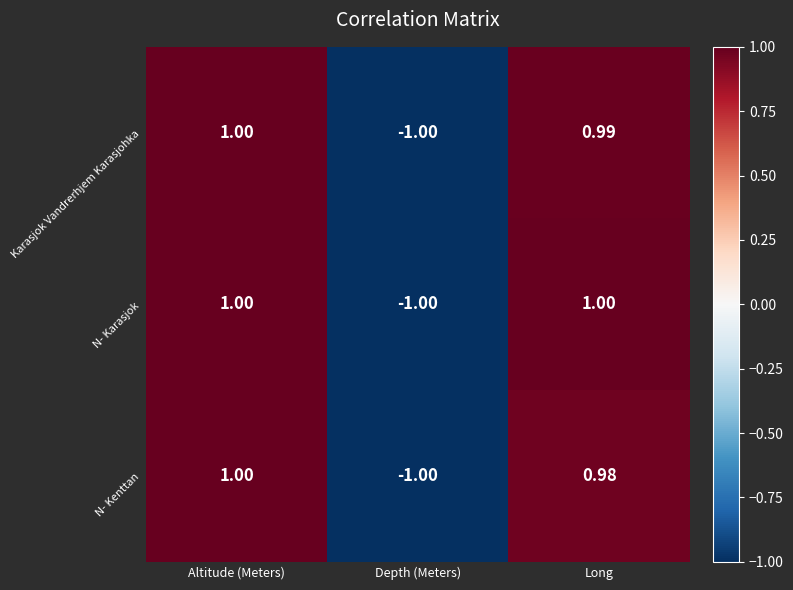

Which series has the largest total across all categories?

N- Karasjok